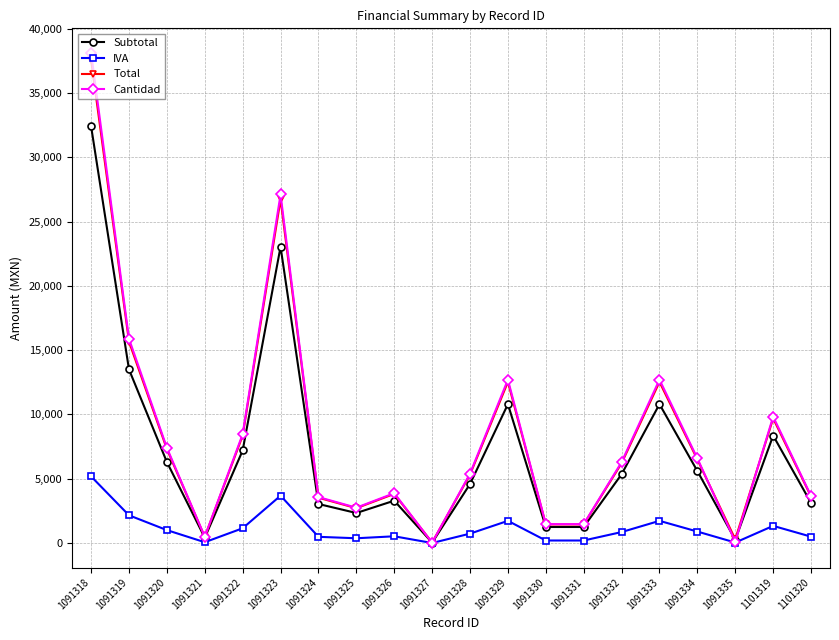

How many lines are shown in the chart?

4